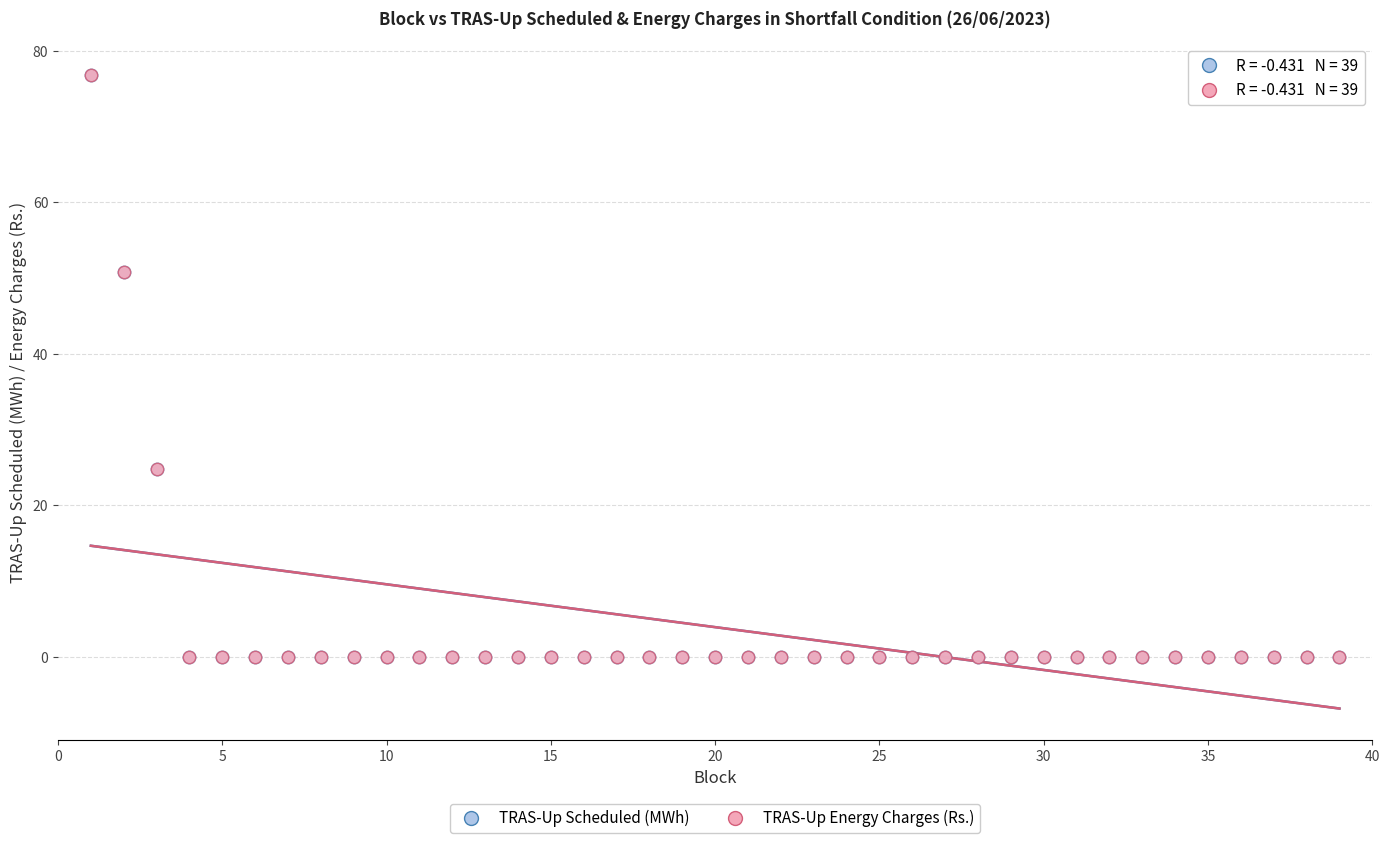

What are all the series names shown in the legend?

TRAS-Up Scheduled (MWh), TRAS-Up Energy Charges (Rs.)